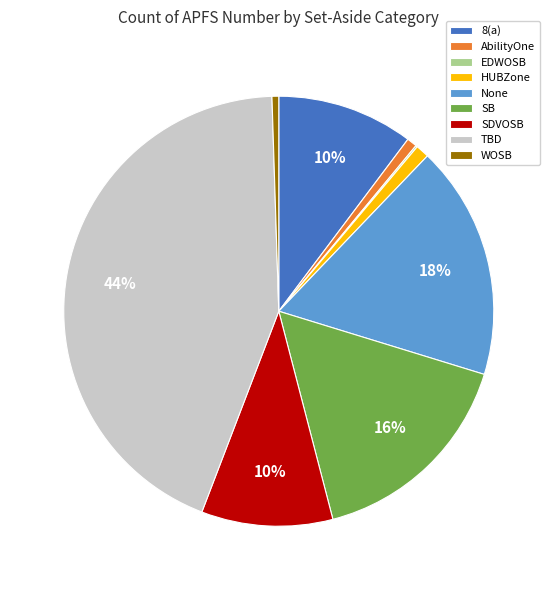

Do SDVOSB and HUBZone together represent more than half of the pie?

No